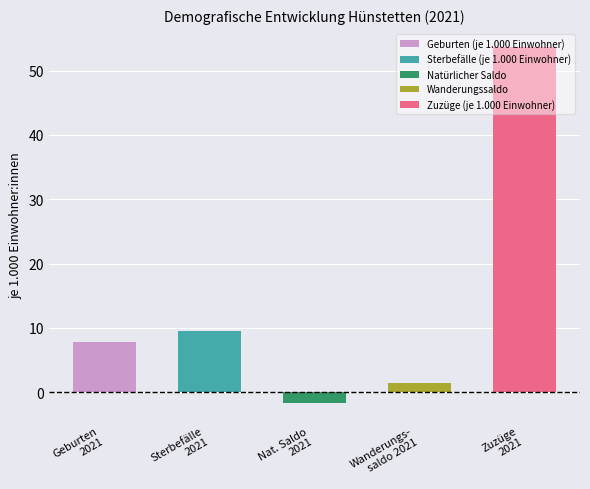

Rank the series at 2021 from highest to lowest value.

Zuzüge (je 1.000 Einwohner), Sterbefälle (je 1.000 Einwohner), Geburten (je 1.000 Einwohner), Wanderungssaldo, Natürlicher Saldo